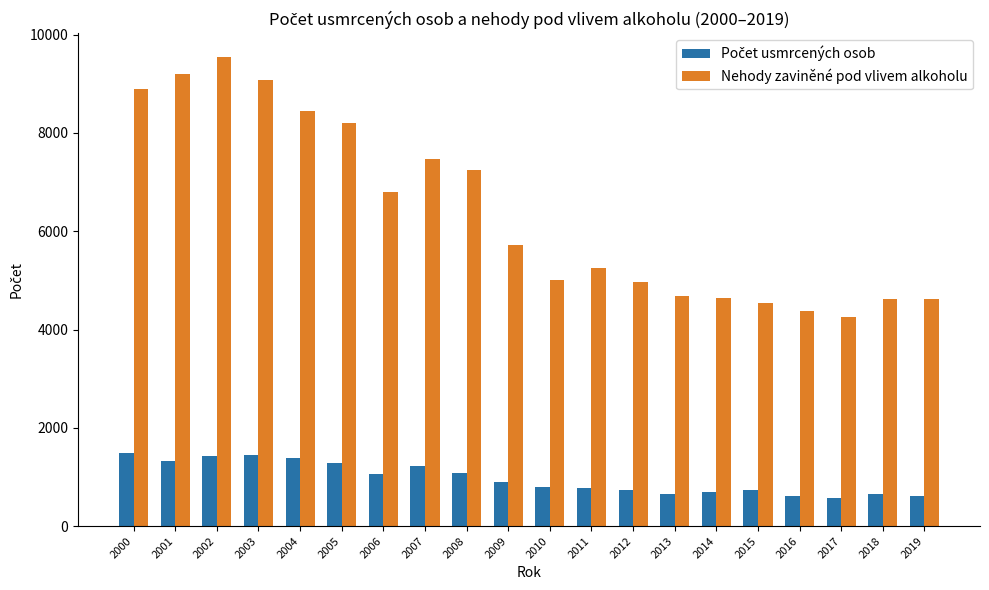

At which category is the sum across all series the highest?

2002